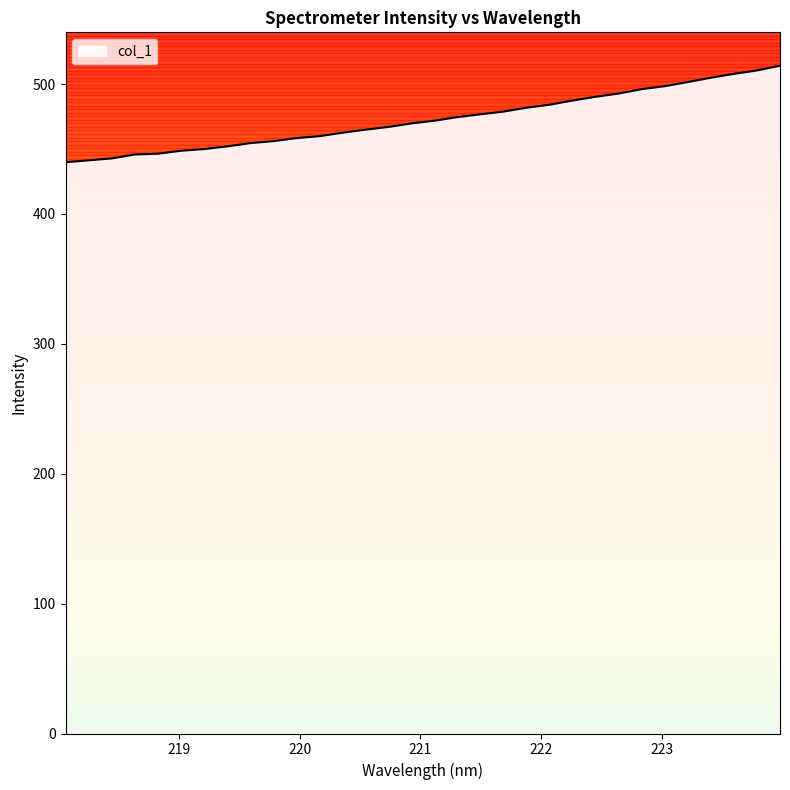

What is the minimum value shown in the chart?

439.8